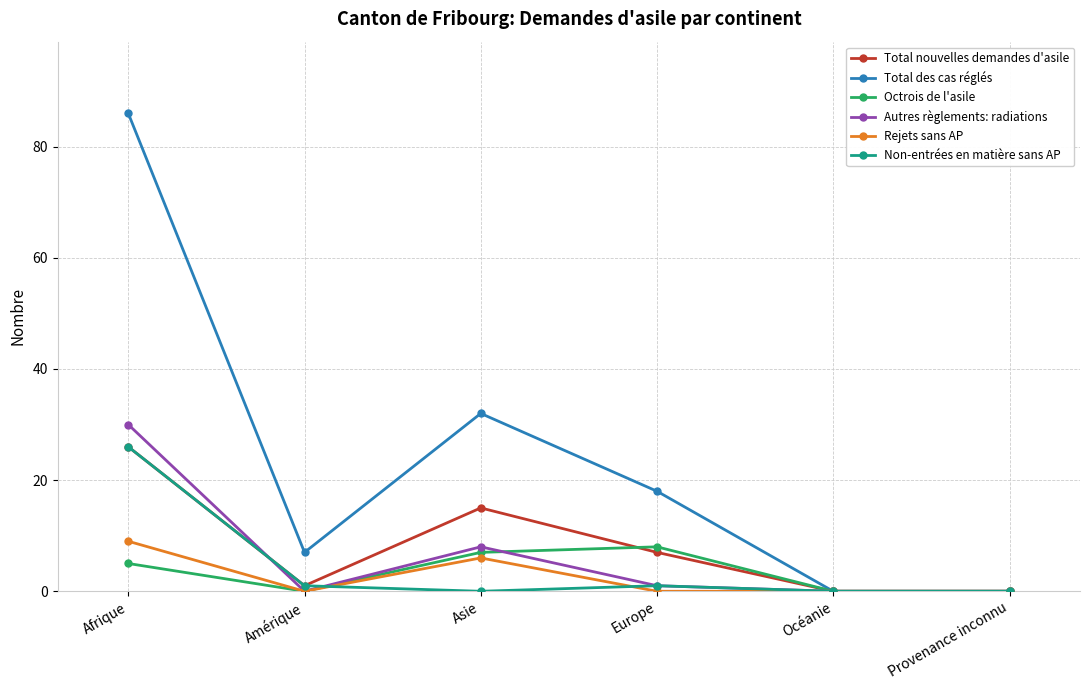

At how many categories does at least one series exceed 70?

1